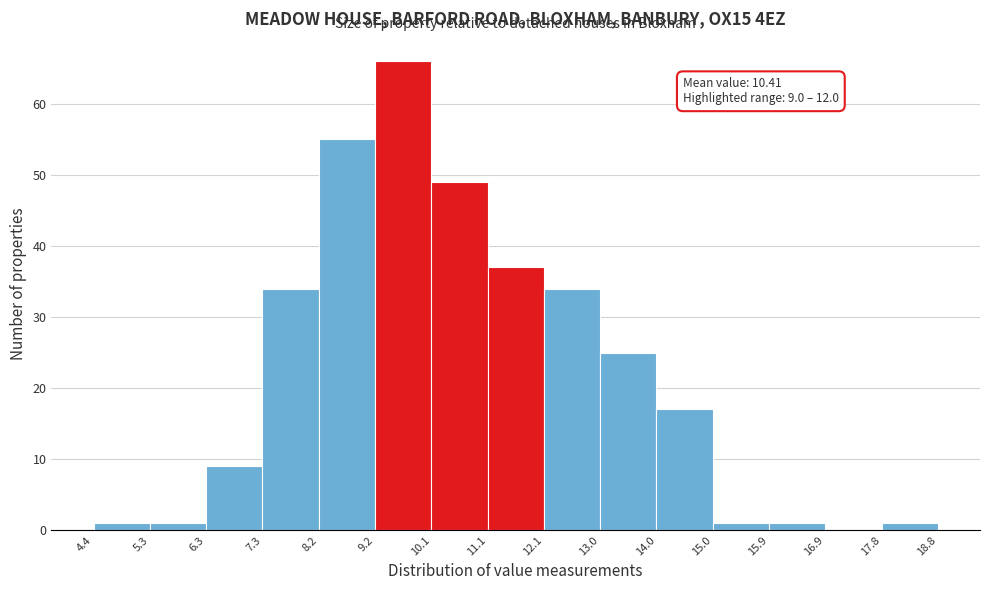

Over which range of the x-axis is the bar tallest?

9.2 to 10.1